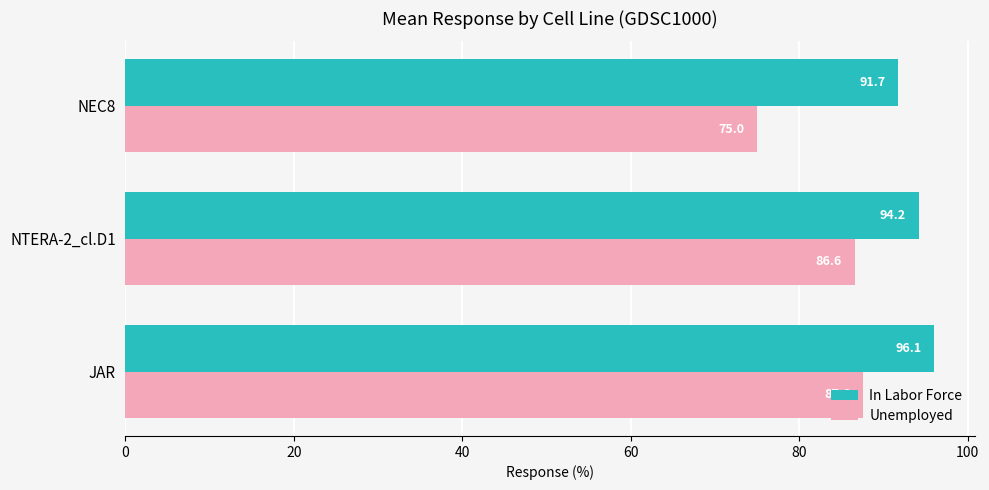

What is the difference between the highest and lowest values at NEC8?

16.7